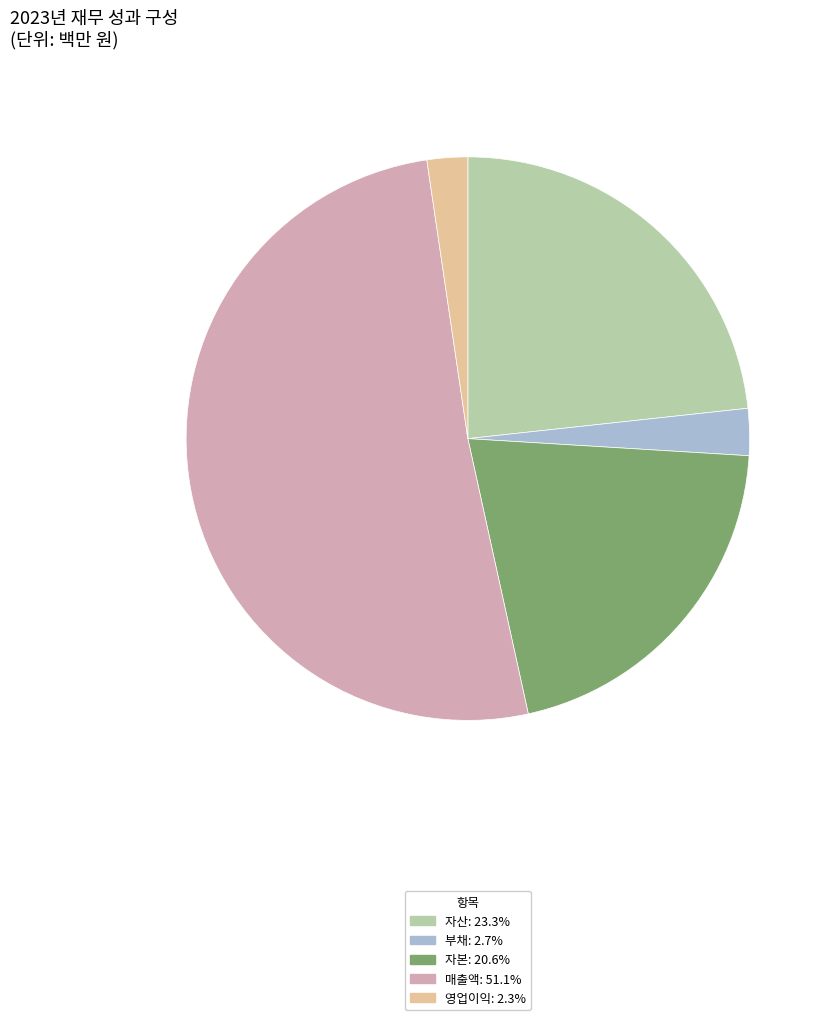

Count the number of slices in the pie.

5